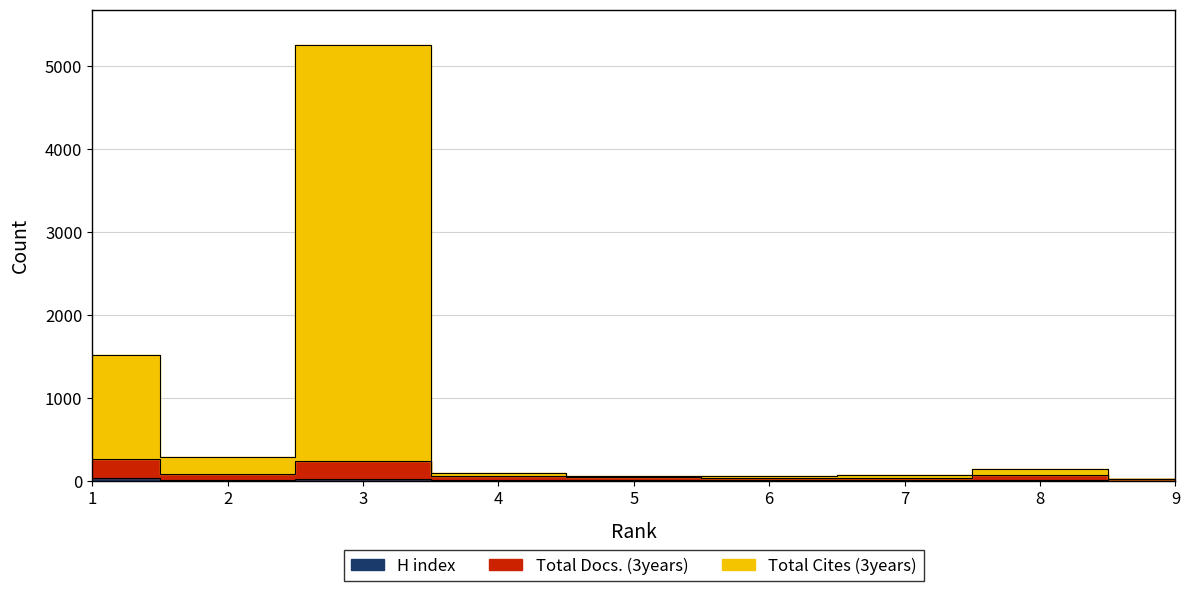

True or false: Total Cites (3years) and H index intersect in this chart.

False